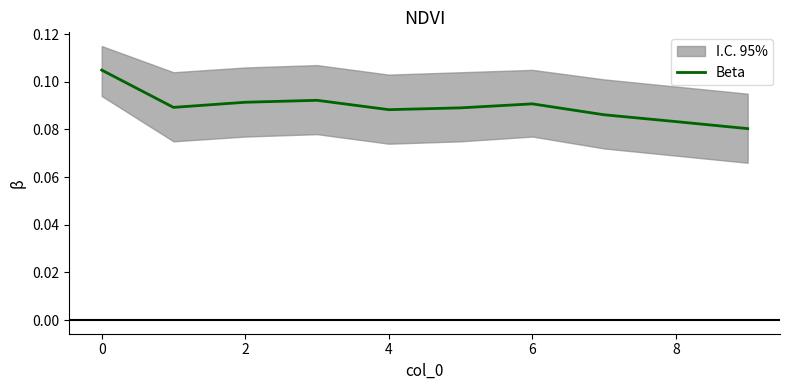

What is the sum of all values?

0.9